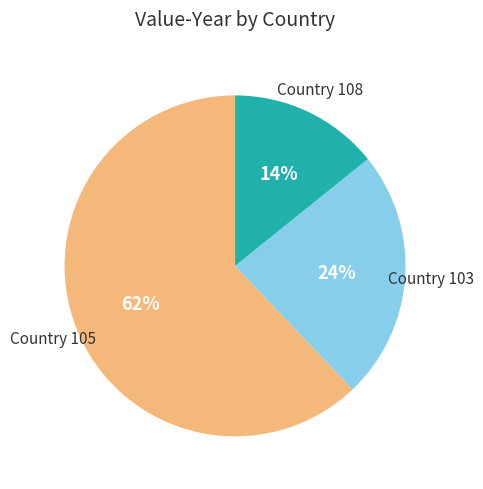

To the nearest percent, what is the difference between the largest and smallest slice percentages?

48%